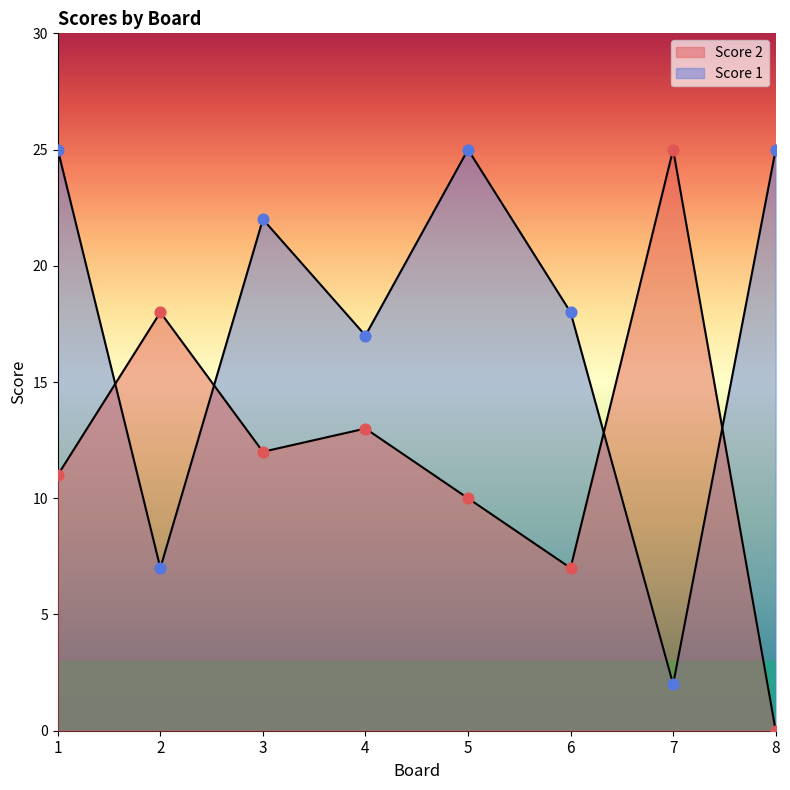

Which series reaches the minimum Y coordinate?

Score 2